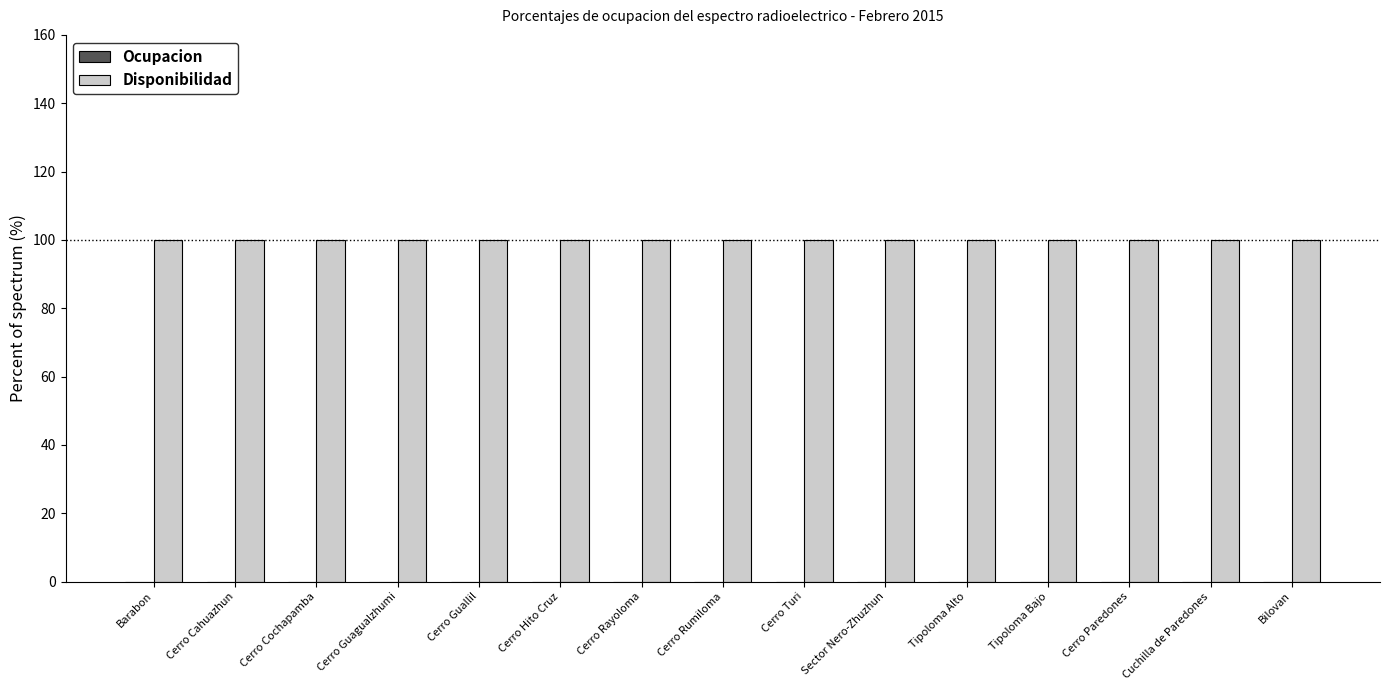

Reading left to right, list all the values displayed in this chart.

Ocupacion: 0	0	0	0	0	0	0	0	0	0	0	0	0	0	0
Disponibilidad: 100	100	100	100	100	100	100	100	100	100	100	100	100	100	100